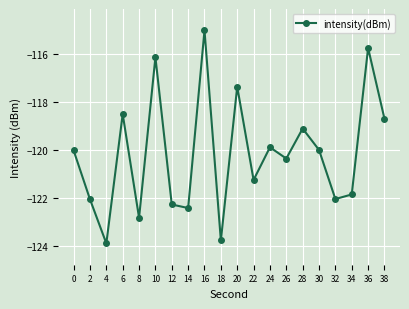

Which has a higher value, 38 or 4?

38